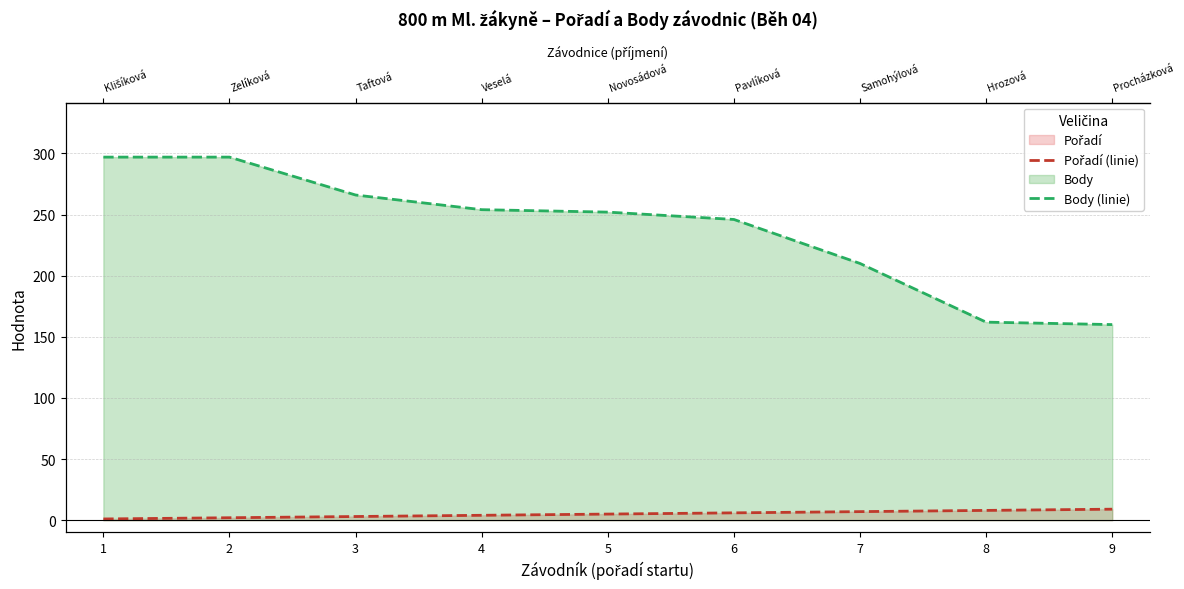

At which category does the chart reach its peak across all series?

1